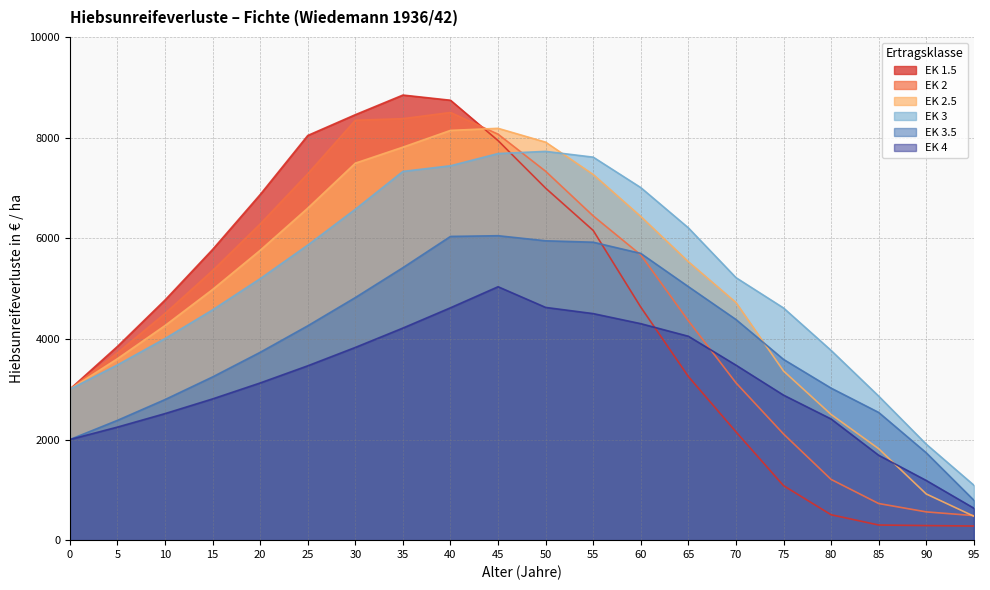

What is the difference between the EK 4 values at 65 and 0?

2052